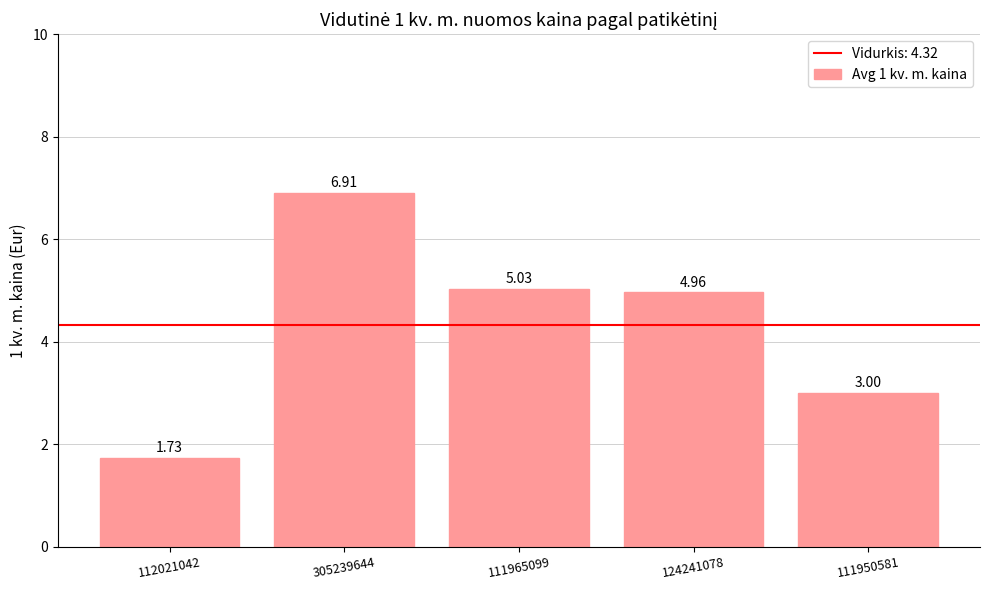

What is the sum of the values at 112021042 and 111965099?

6.8